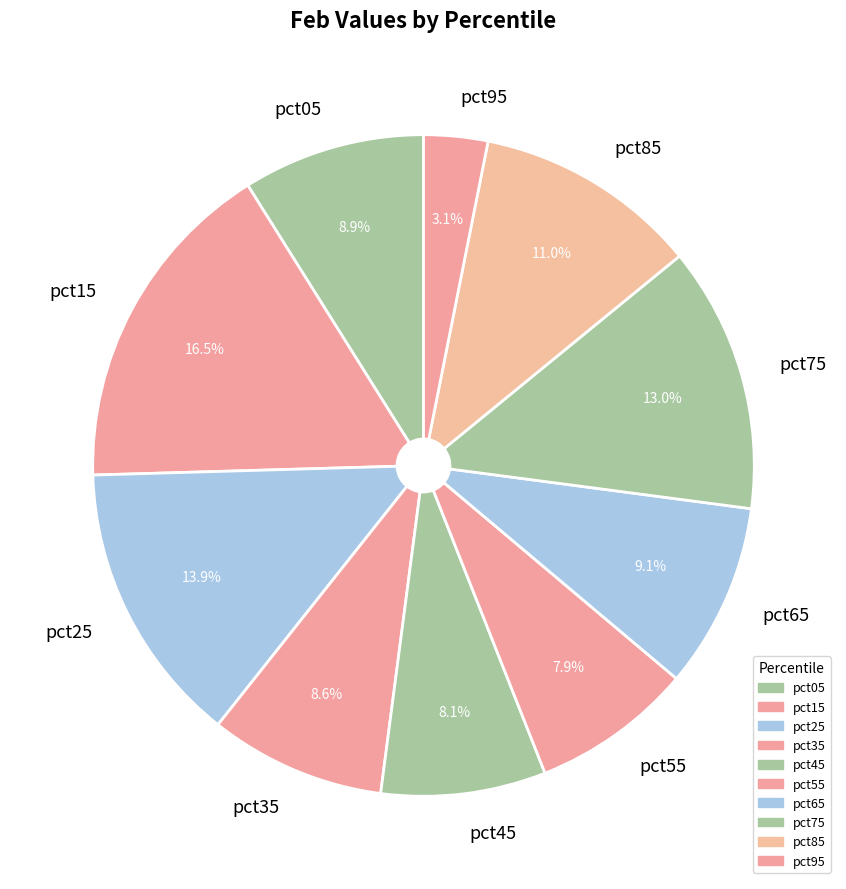

To the nearest percent, what portion does pct25 represent?

14%